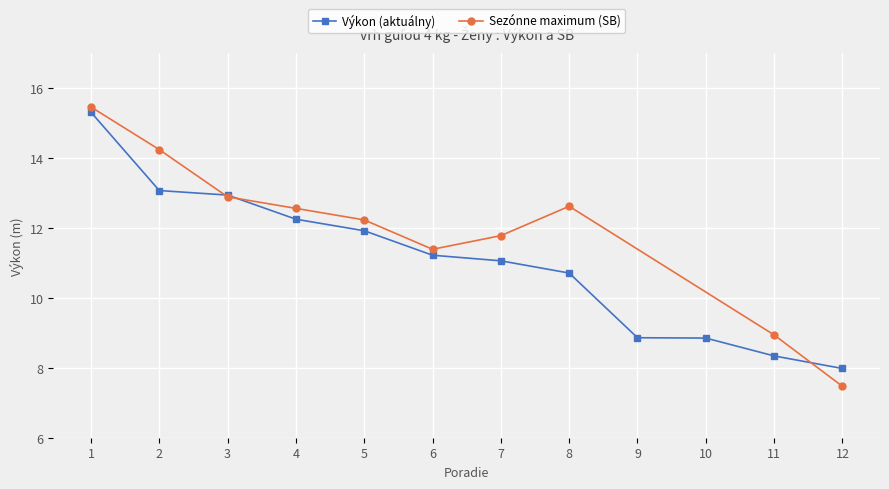

Is it true that Výkon (aktuálny) equals 11.9 at 5?

True